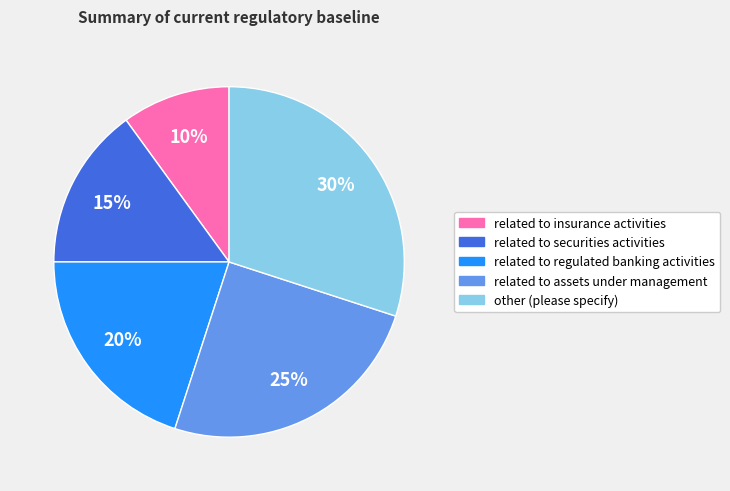

To the nearest percent, what is the combined percentage of related to regulated banking activities and related to insurance activities?

30%